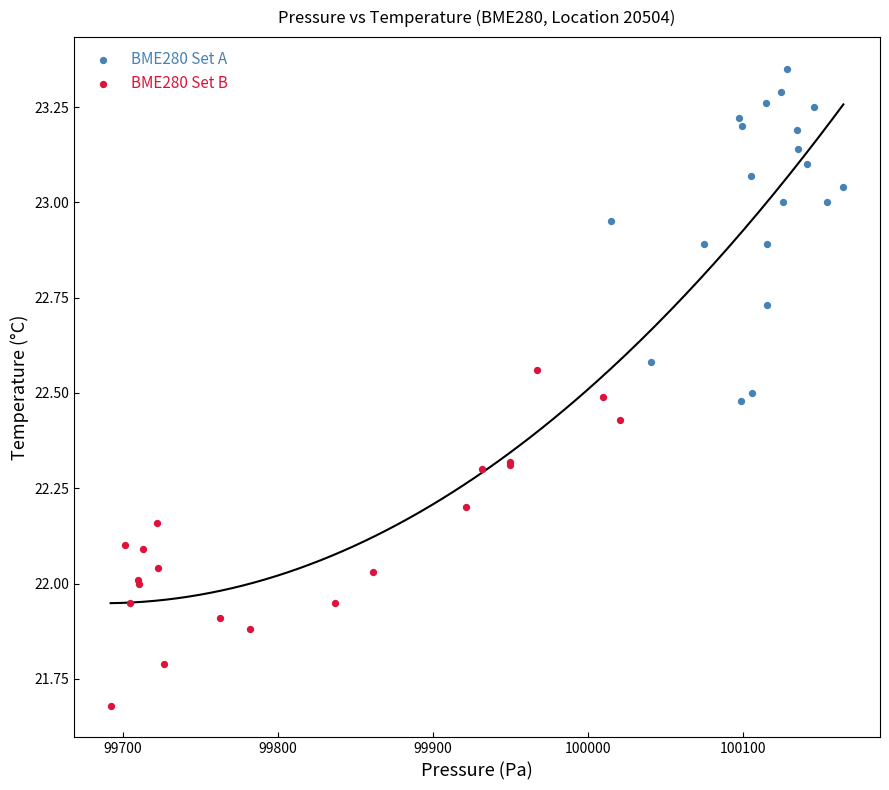

Which series reaches the maximum Y coordinate?

BME280 Set A